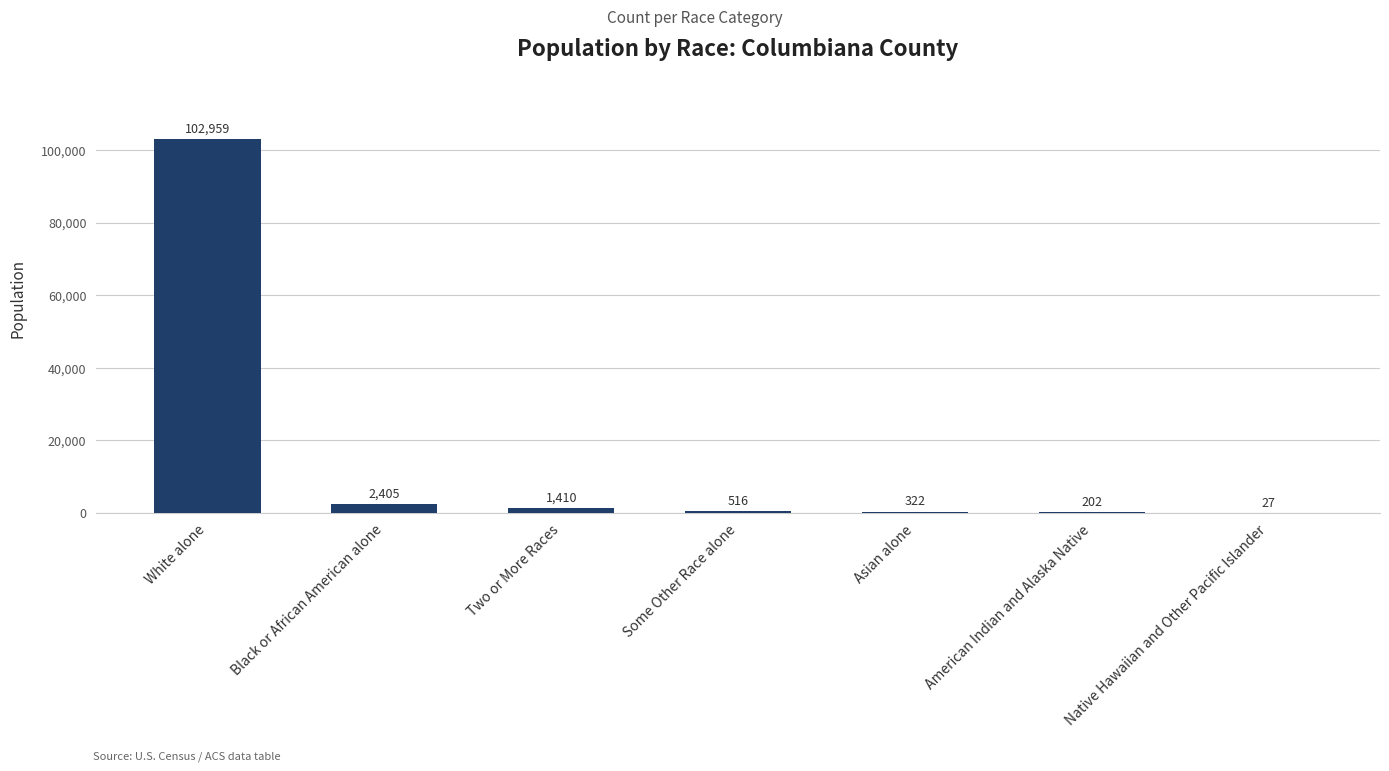

At which category does the chart reach its peak across all series?

White alone